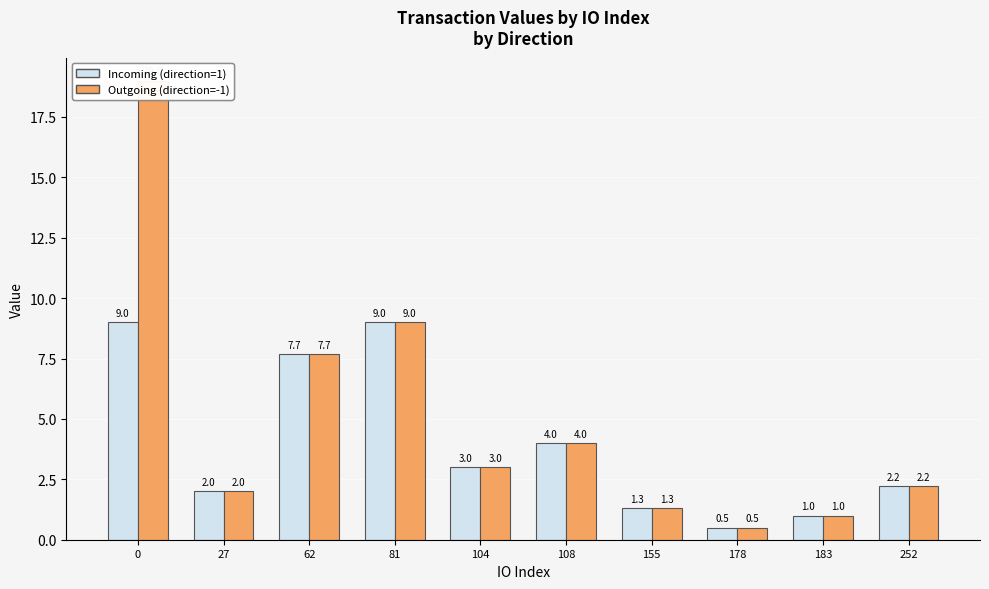

What is the maximum value shown in the chart?

19.0